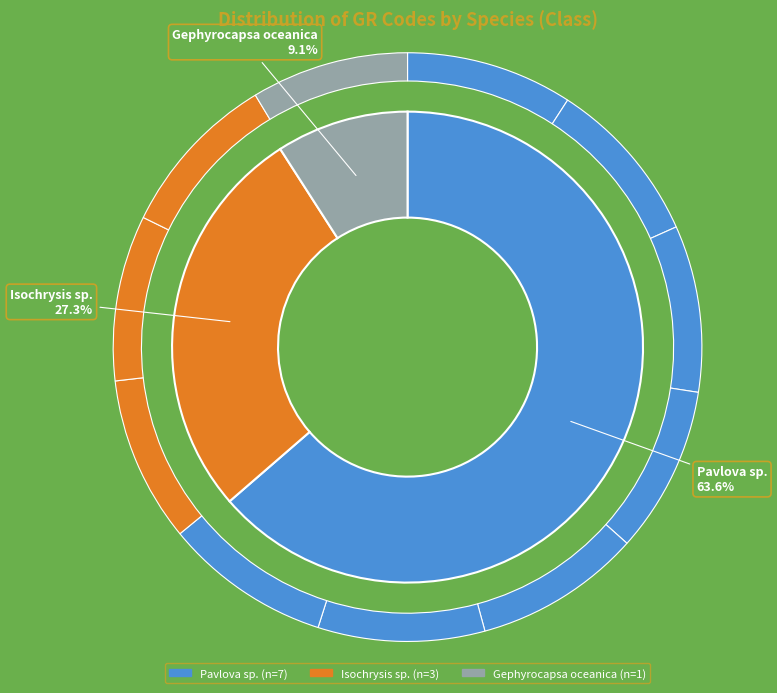

Is RCC5624 the majority of the pie?

No